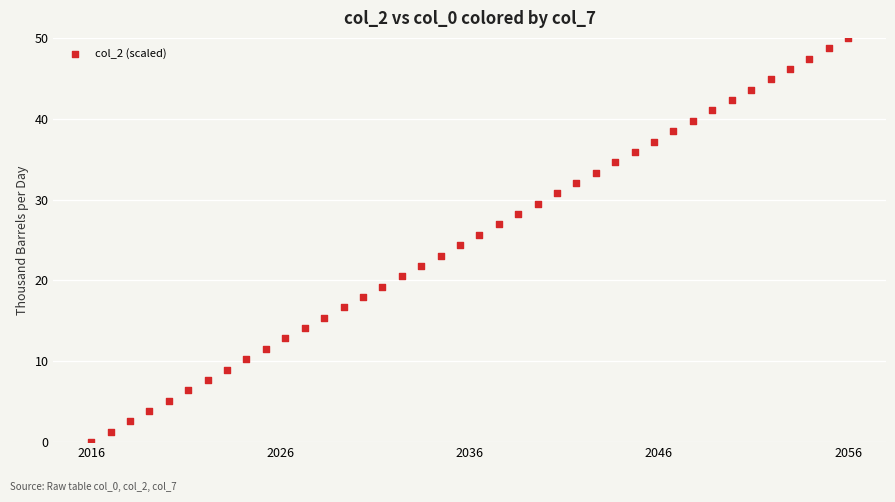

What is the range of X values (max minus min)?

40.0